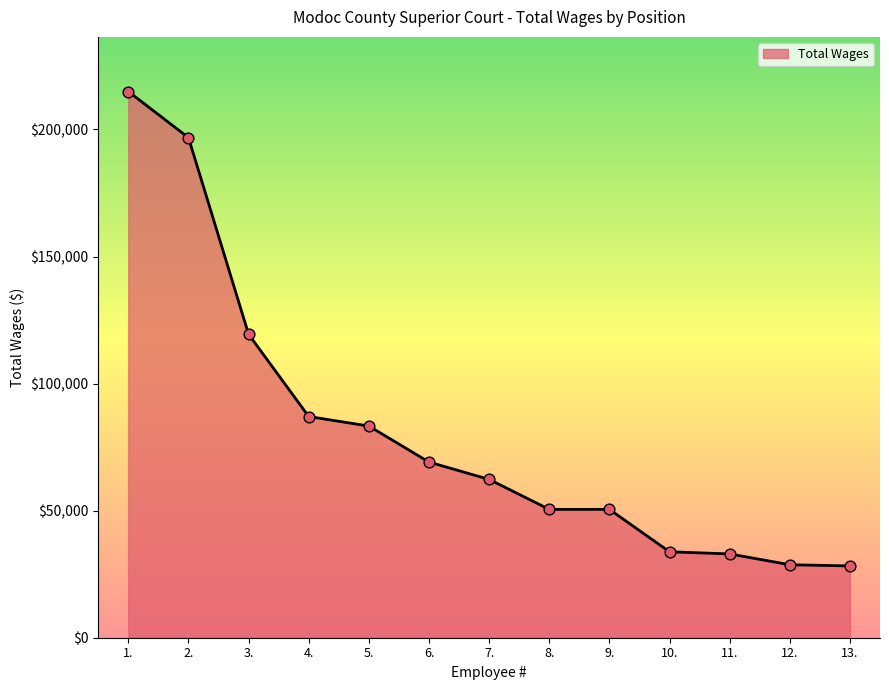

What is the change in value from 6. to 9.?

-18617